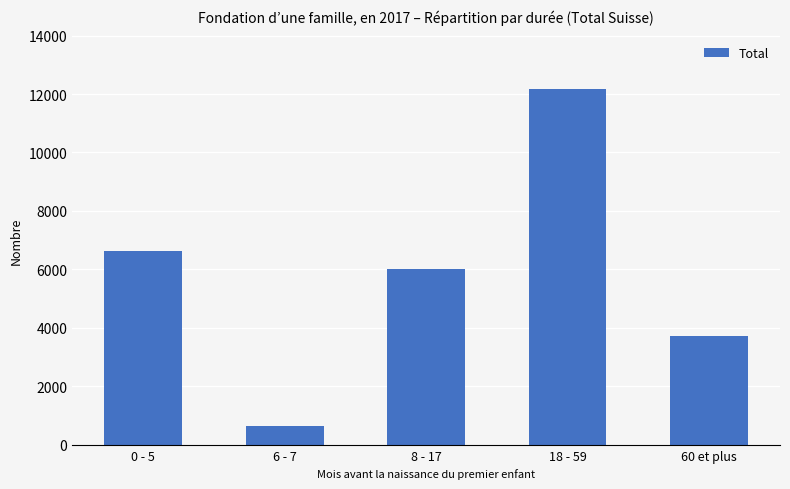

What is the label of the 2nd bar from the right?

18 - 59